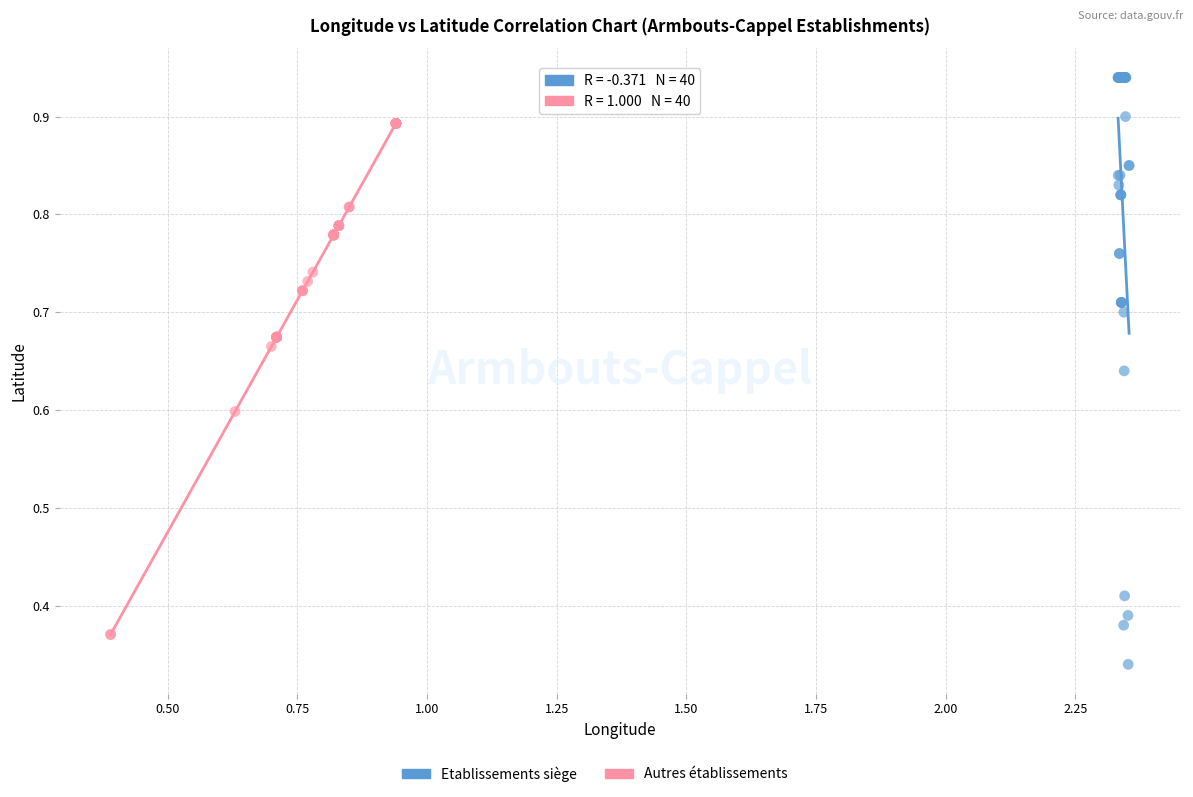

Which series has the widest spread of Y values?

Etablissements siège